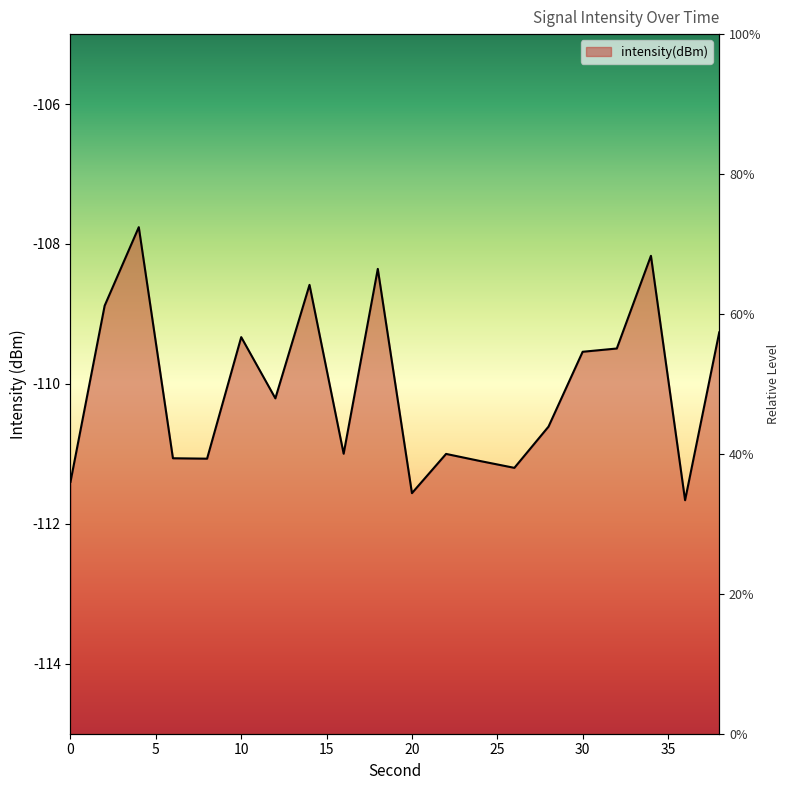

At which label is the value closest to -109?

2